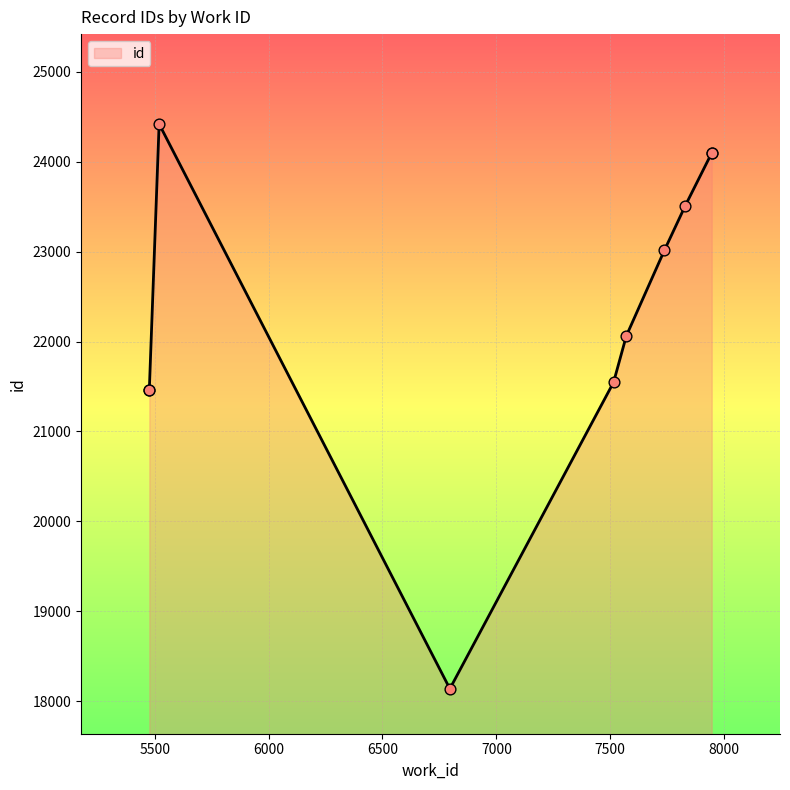

What is the change in value from 6796 to 7946?

+5964